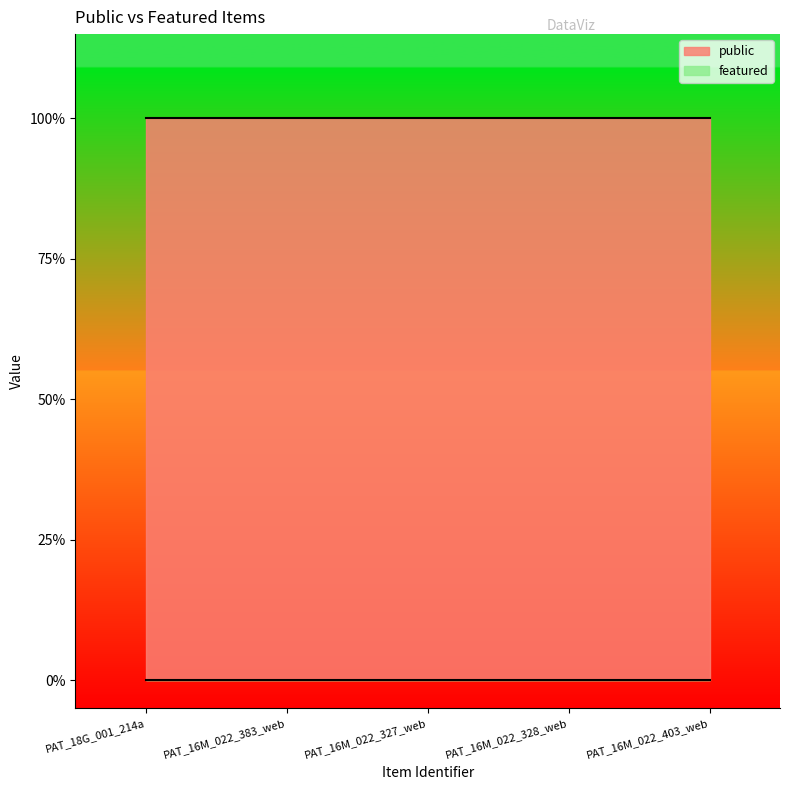

What is the label of the 4th point from the left?

PAT_16M_022_328_web